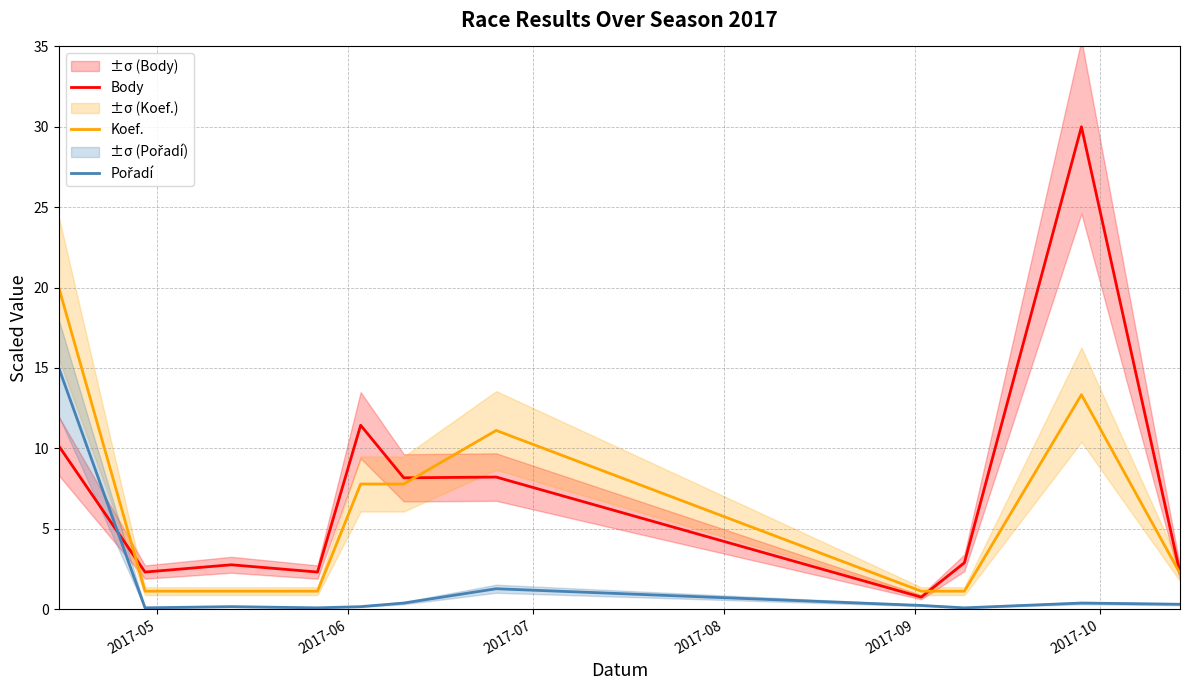

What are all the series names shown in the legend?

Body, Koef., Pořadí